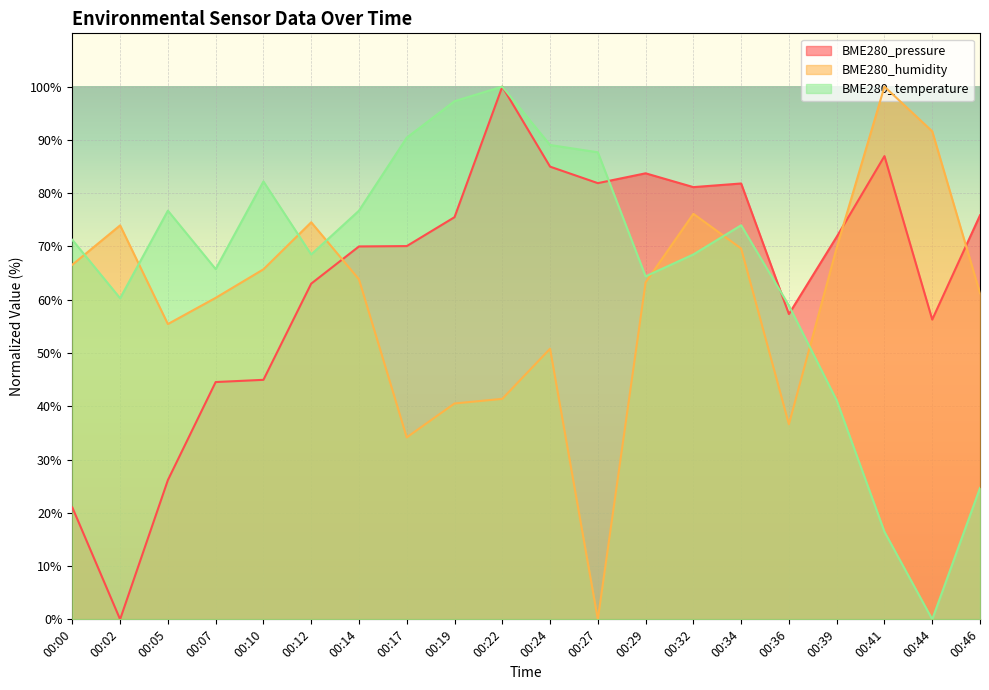

What is the value of the BME280_humidity point at the 19th from the left?

91.6